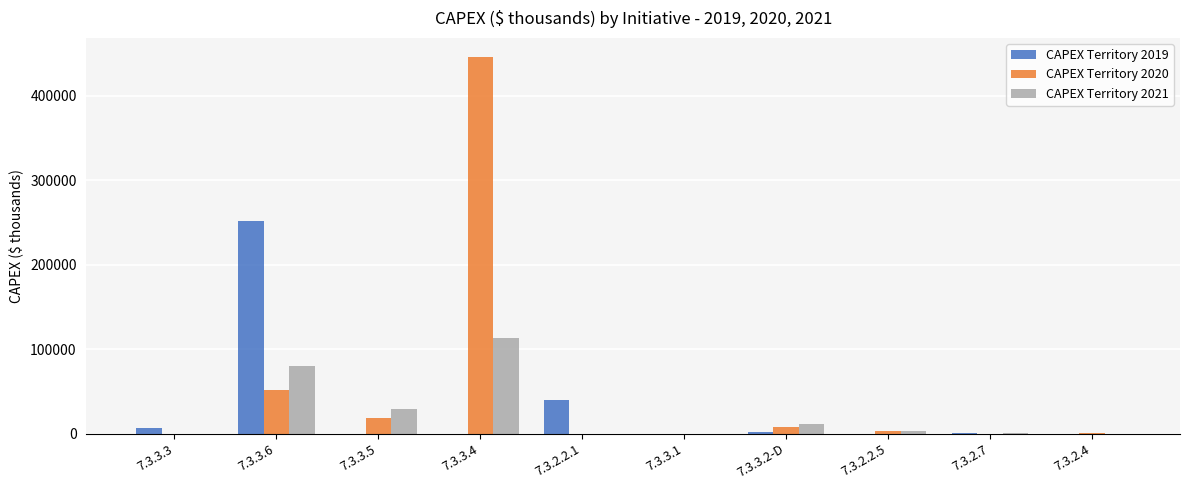

The value of CAPEX Territory 2020 at 7.3.3.4 is 278893.3. True or false?

False